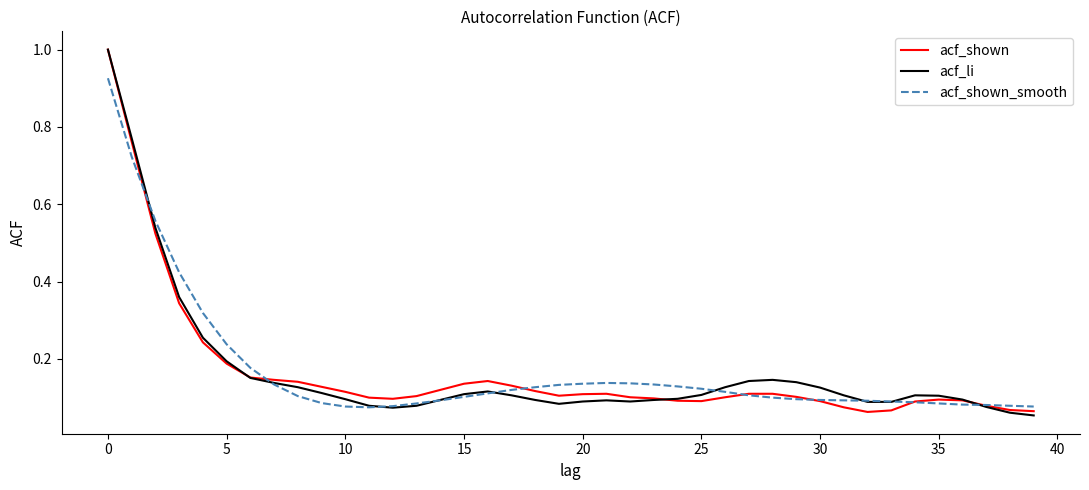

What is the sum of all acf_li values?

6.6